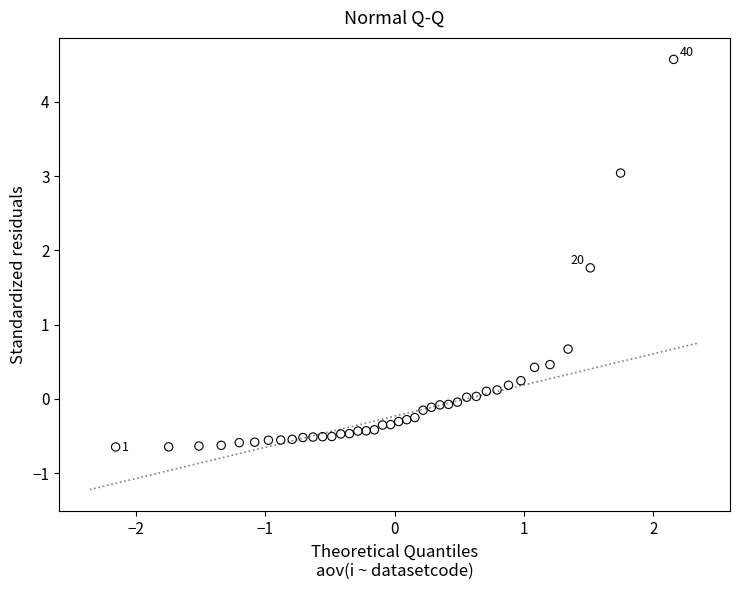

What is the range of X values (max minus min)?

4.3